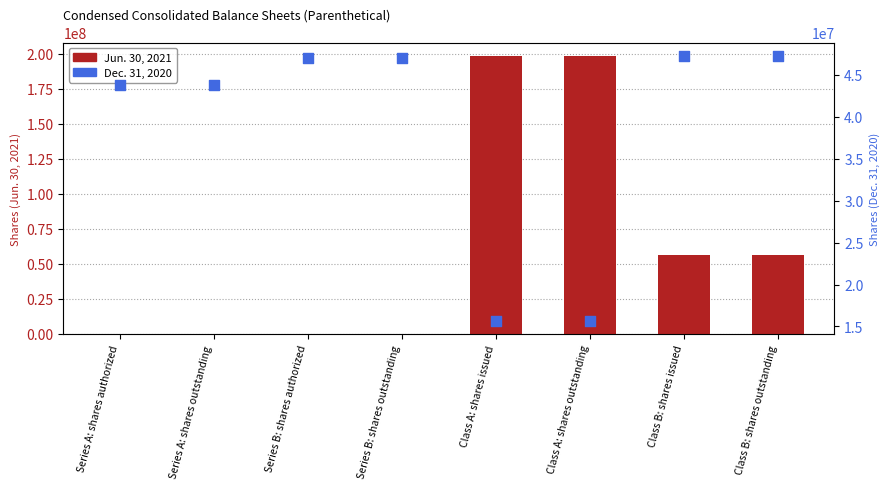

At how many categories does at least one series exceed 185747519?

2